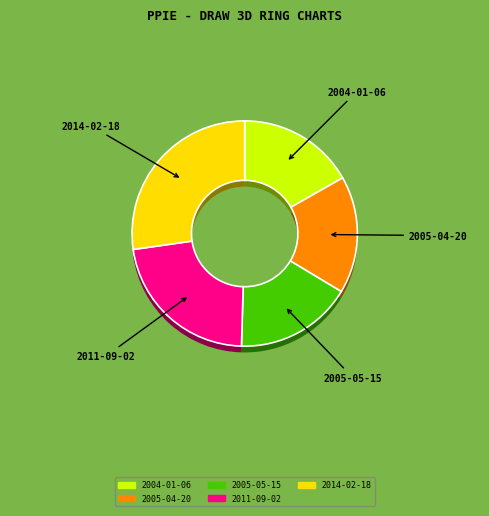

Does 2004-01-06 account for over 50% of the chart?

No